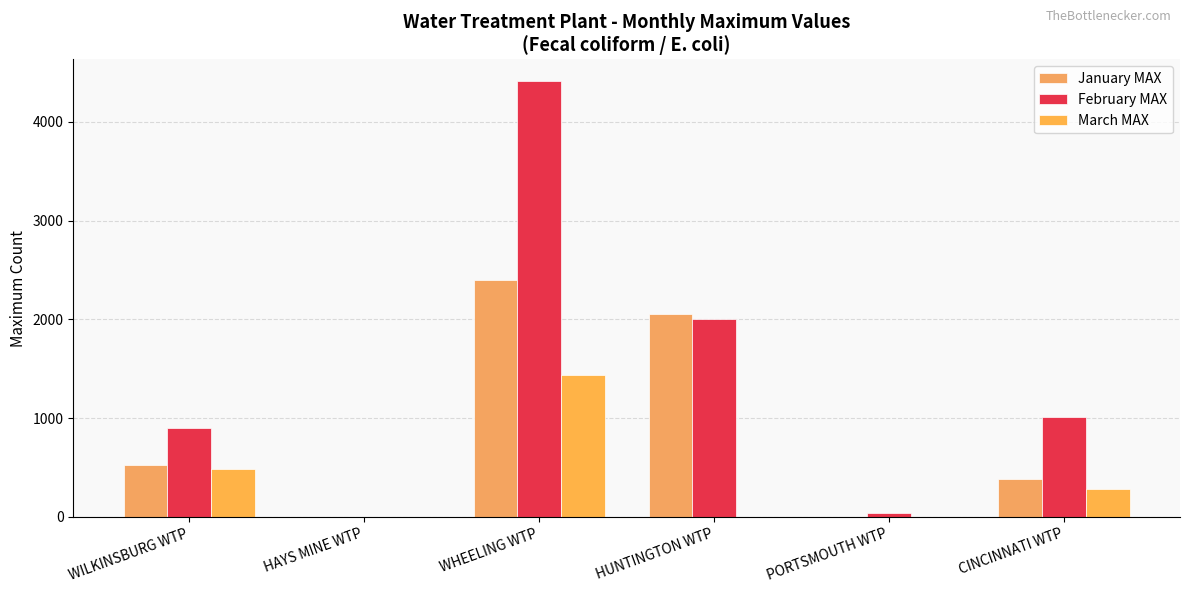

How many data points does each series have?

6